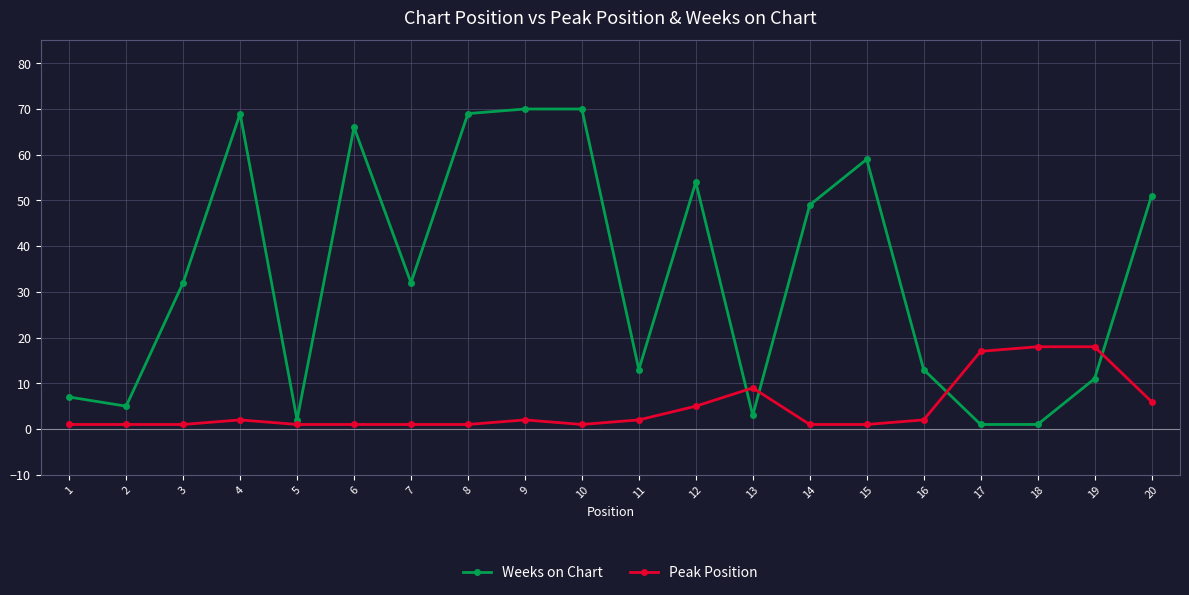

What is the average value of the Weeks on Chart series?

34